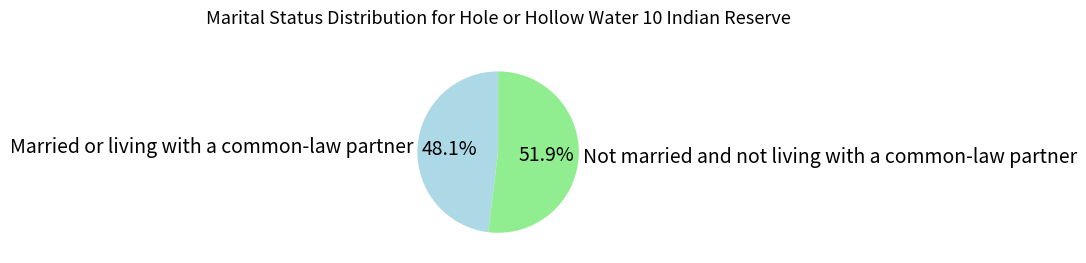

To the nearest percent, what is the difference between the largest and smallest slice percentages?

4%